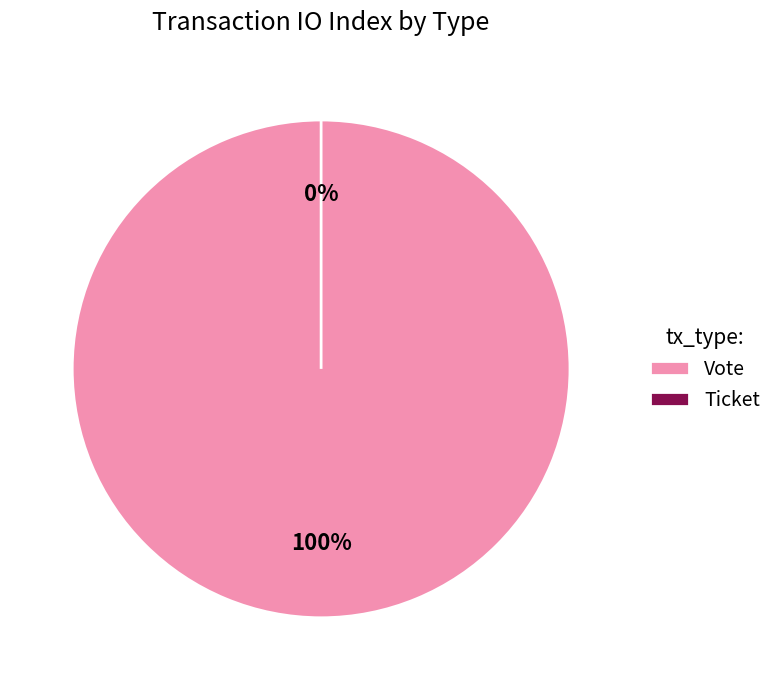

Count the number of slices in the pie.

2